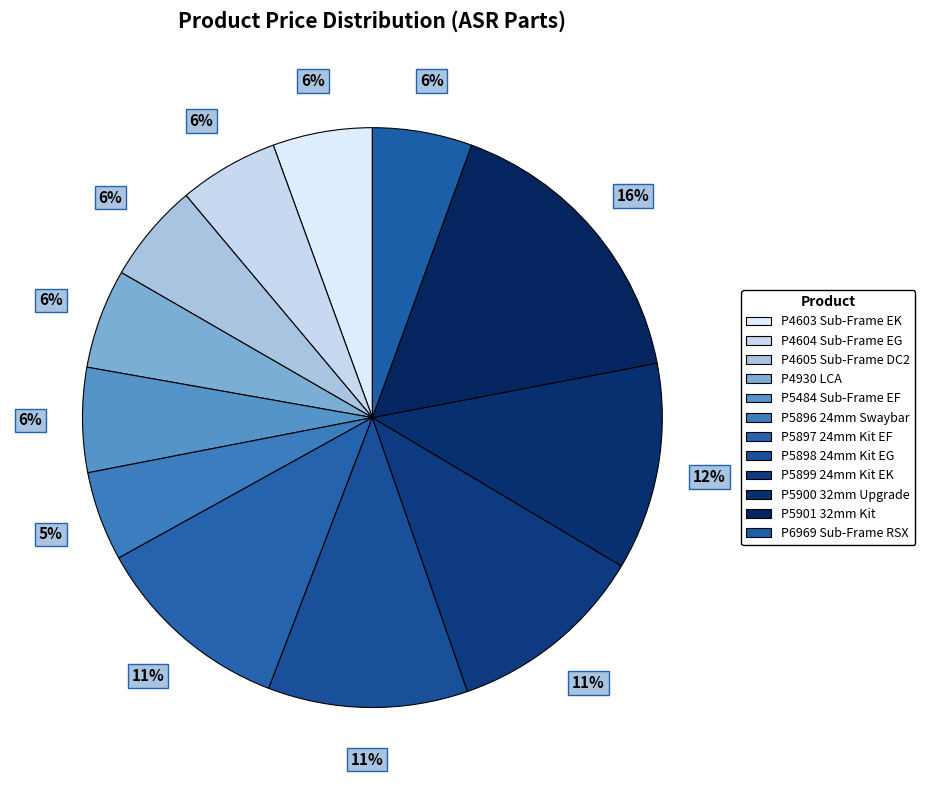

What is the total percentage of P5901 32mm Kit and P4604 Sub-Frame EG?

22.0%